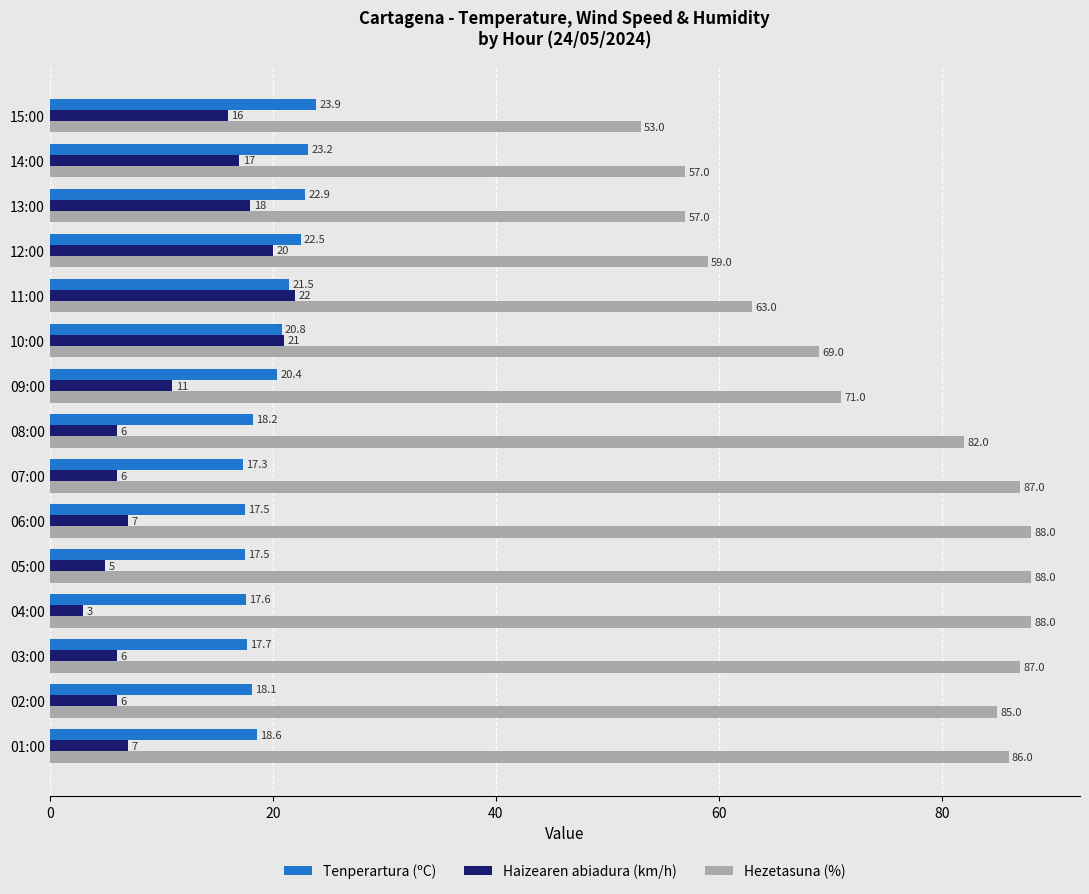

True or false: Tenperartura (ºC) has a value of 28.0 at 03:00.

False